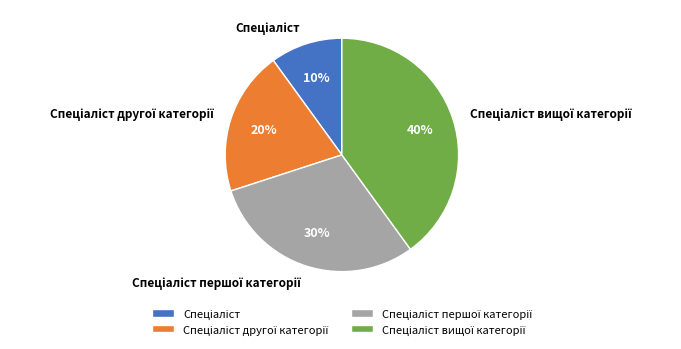

To the nearest percent, what is the difference between the largest and smallest slice percentages?

30%